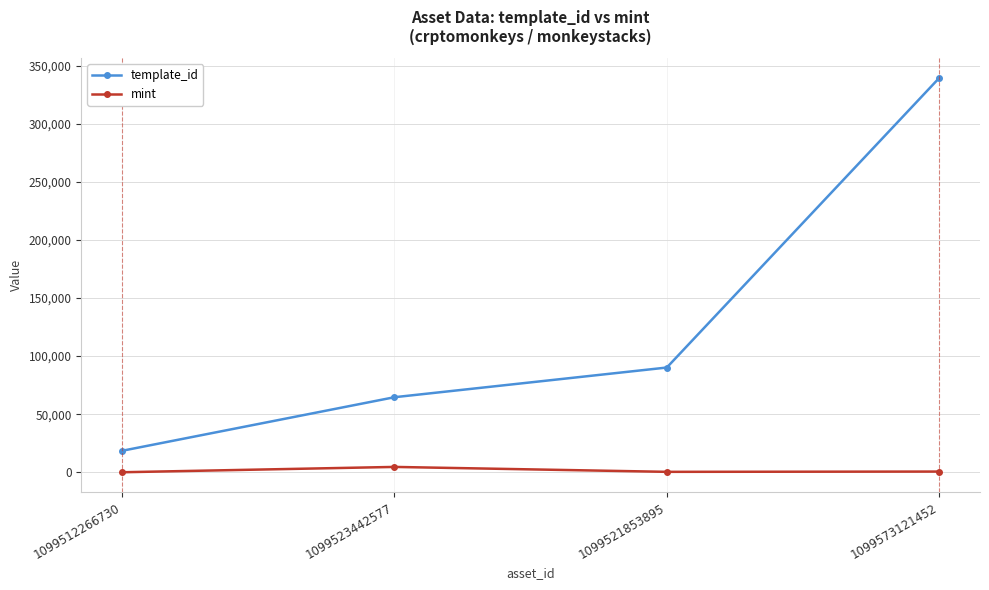

Is this an area chart (filled region under the line)?

No